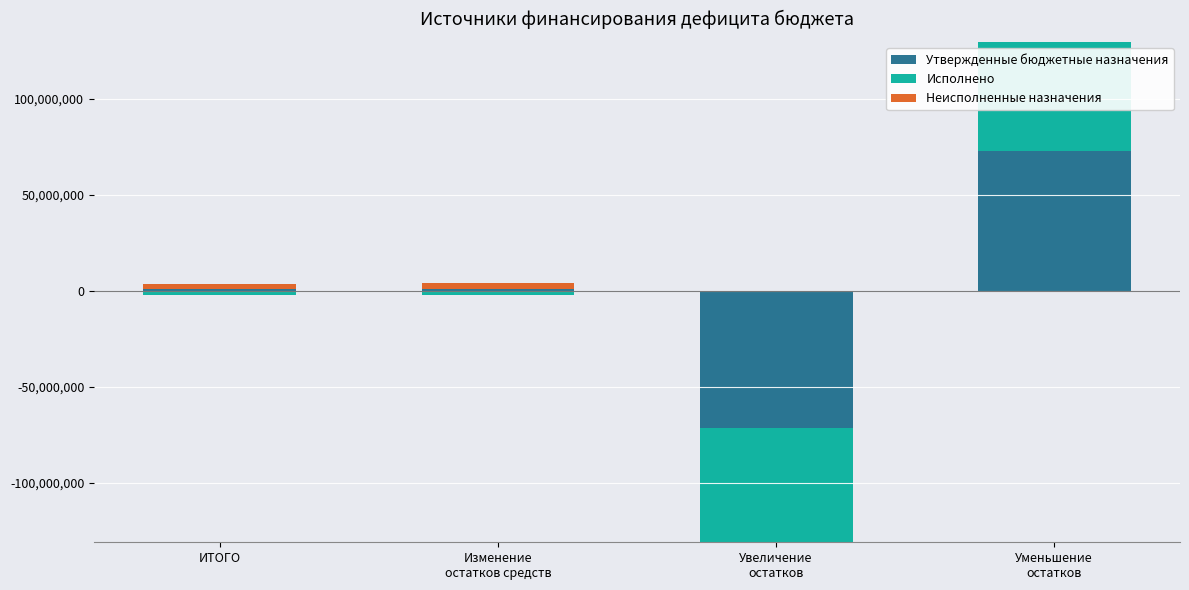

Between ИТОГО and Изменение
остатков средств, which series saw the biggest shift?

Неисполненные назначения